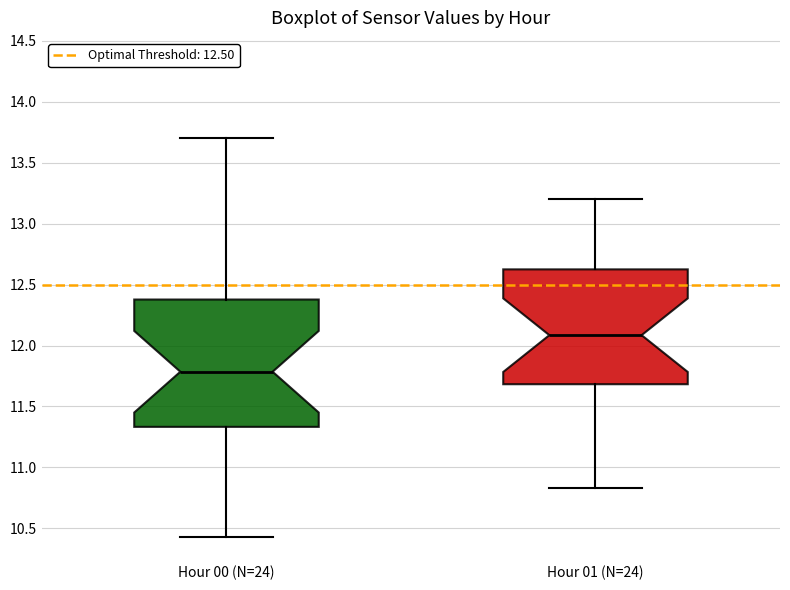

Where does the lower whisker of the box for Hour 01 (N=24) end on the y-axis? The values are not printed on the chart, so give them approximately, as read against the axis.

10.85